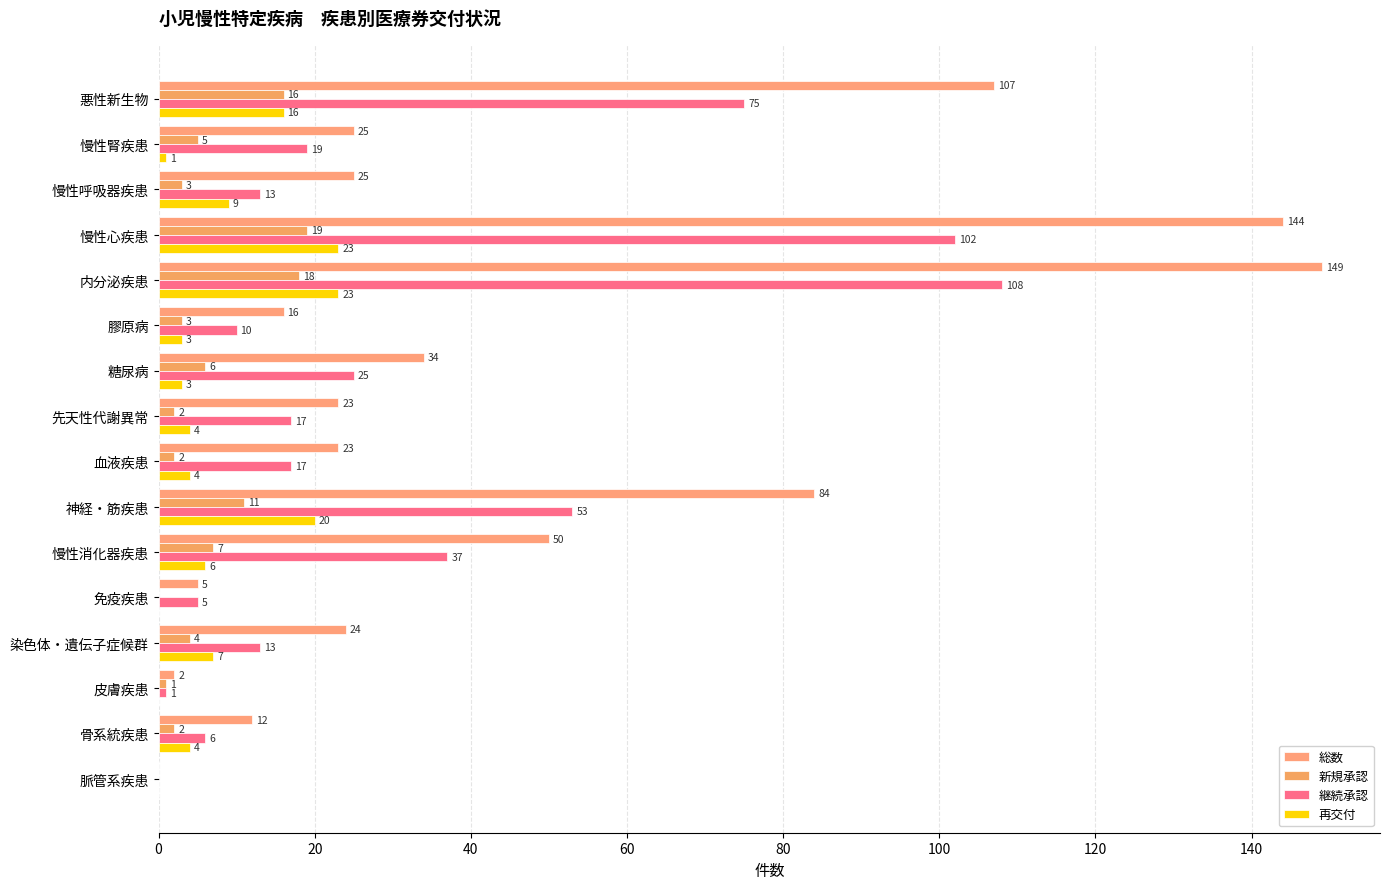

How many distinct data groups are displayed?

4